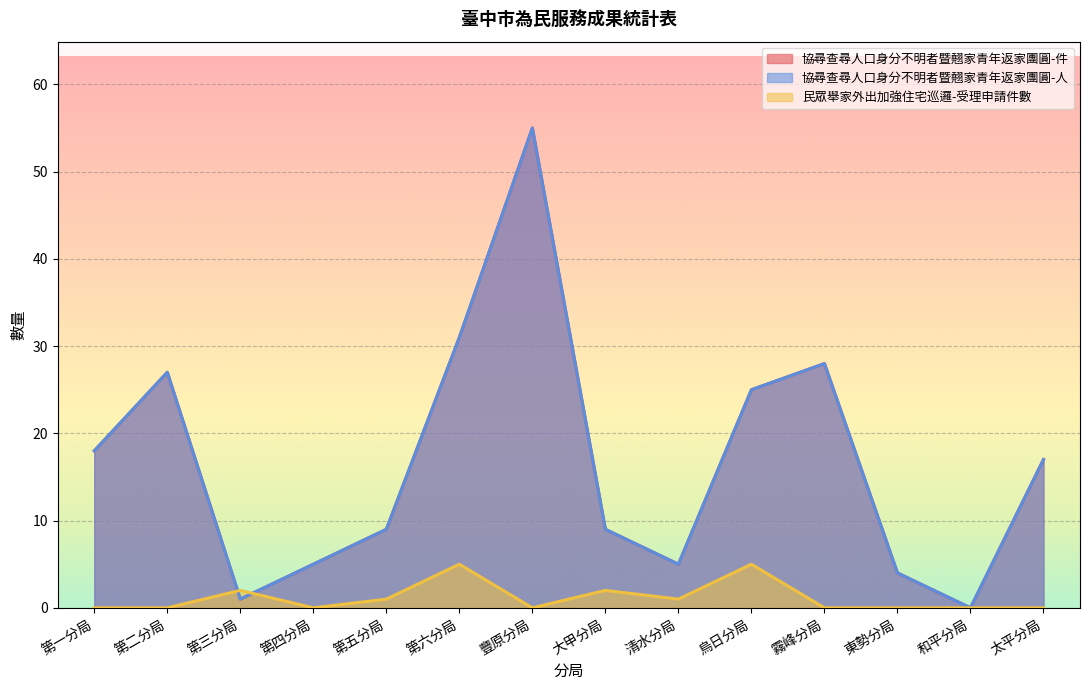

Rank the series by their maximum value, from lowest to highest.

民眾舉家外出加強住宅巡邏-受理申請件數, 協尋查尋人口身分不明者暨翹家青年返家團圓-件, 協尋查尋人口身分不明者暨翹家青年返家團圓-人